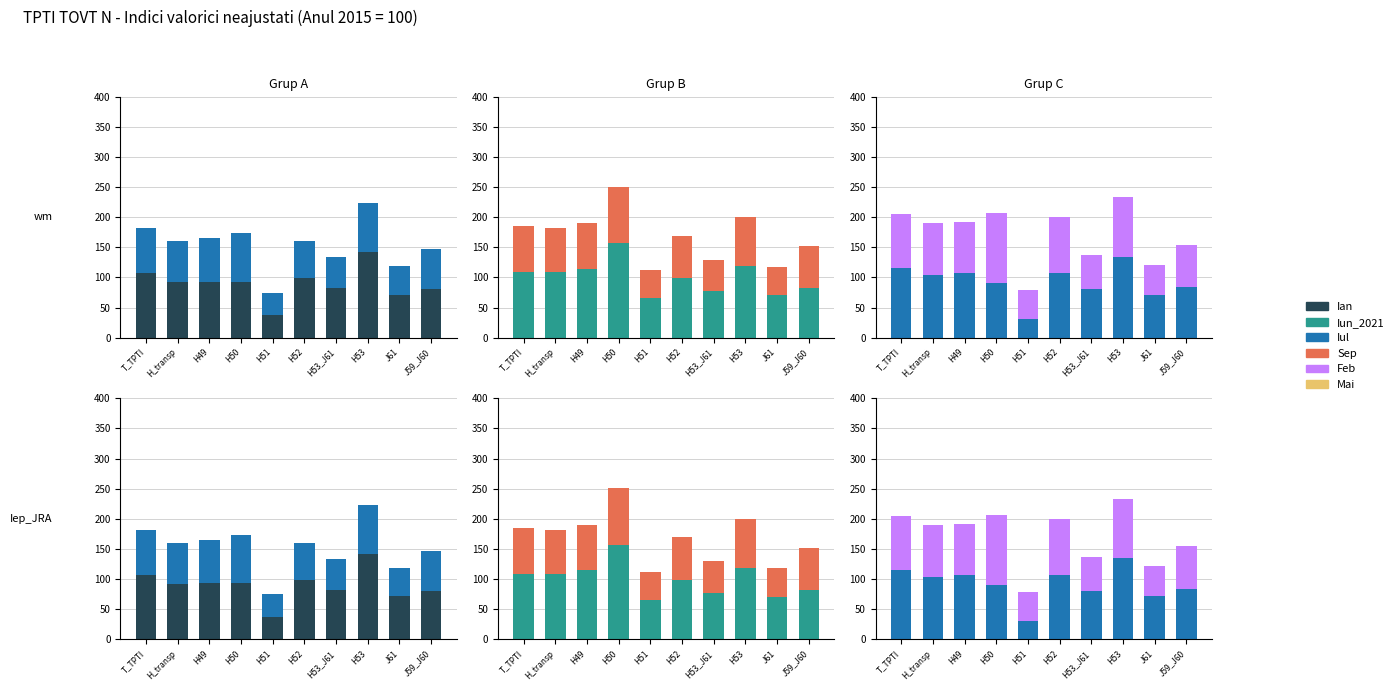

What is the label of the 3rd bar from the right?

H53